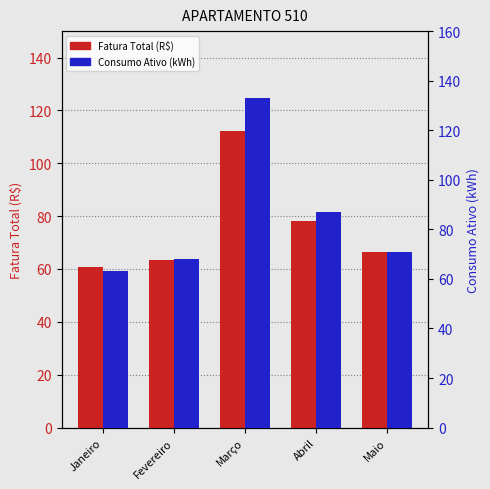

Which series has the largest range (max minus min)?

Consumo Ativo (kWh)